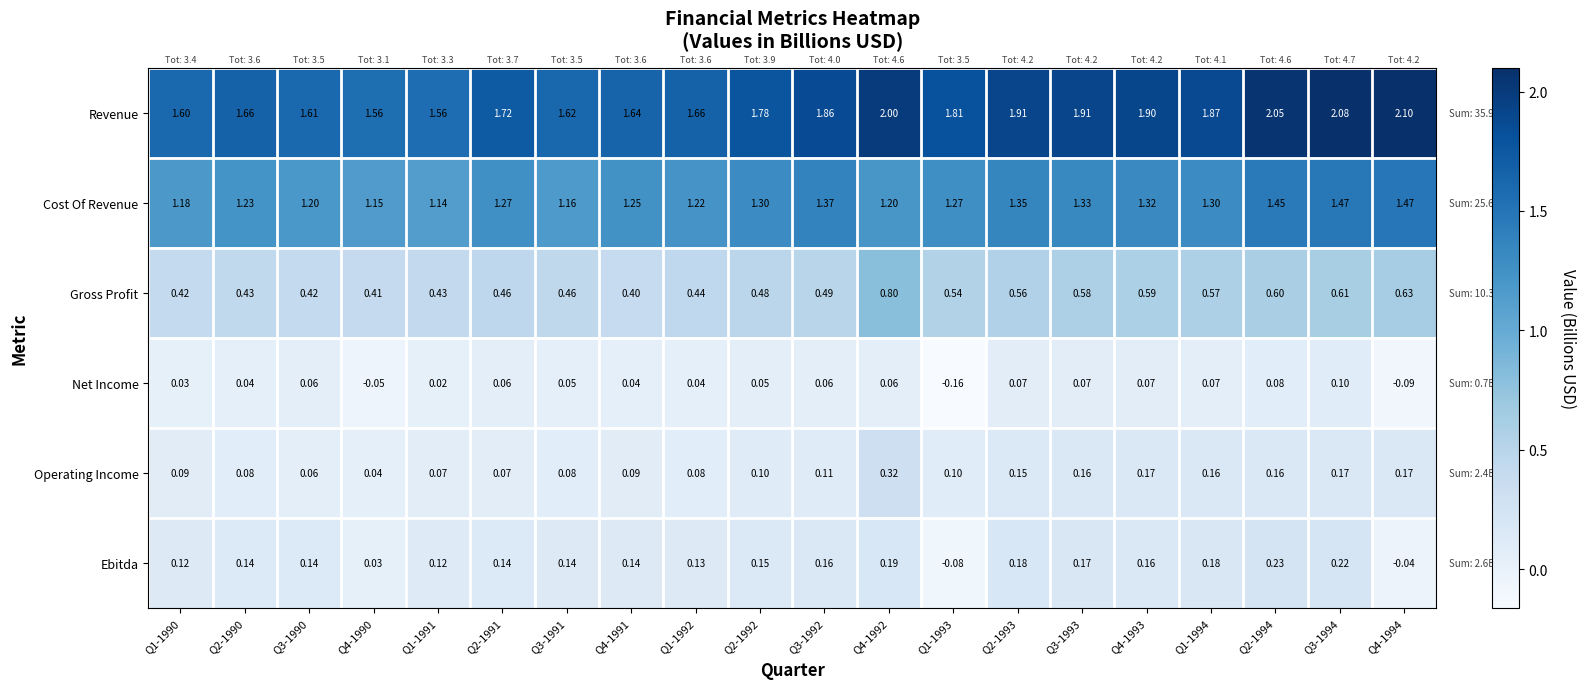

Which series has the largest total across all categories?

Revenue